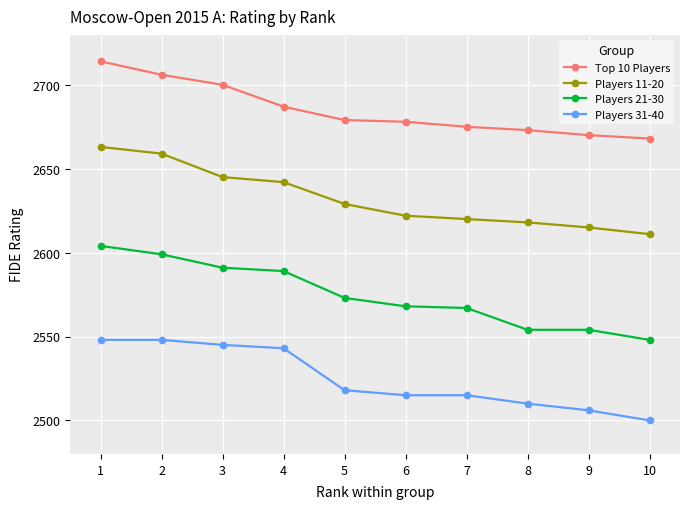

True or false: Players 31-40 and Players 11-20 intersect in this chart.

False